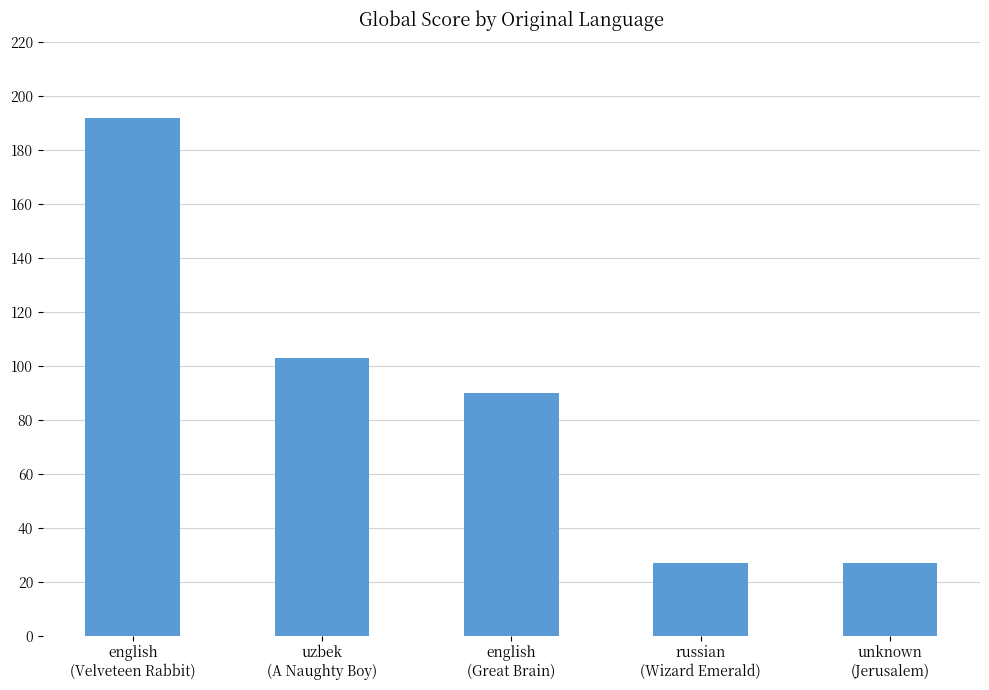

The value at russian
(Wizard Emerald) is 45. True or false?

False